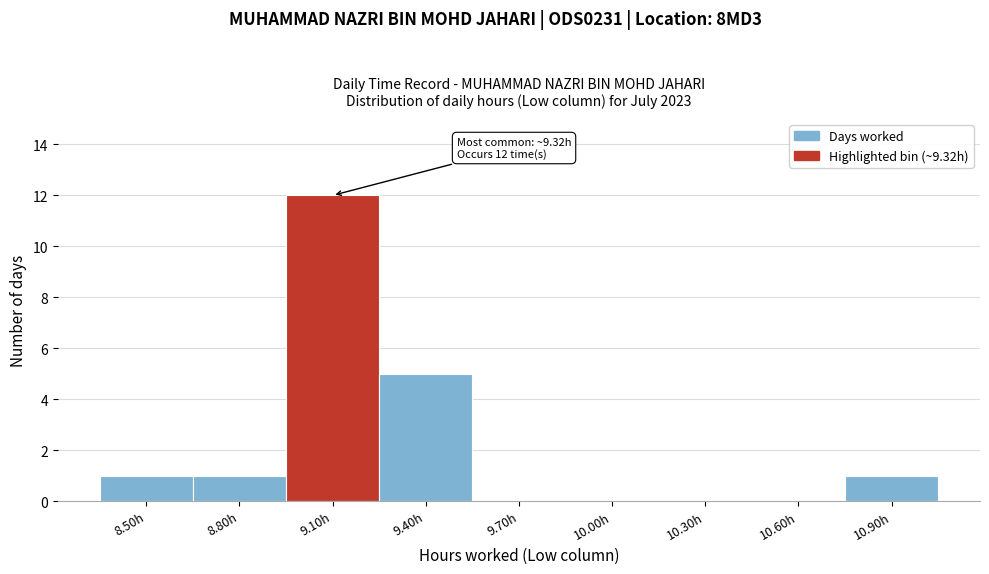

Reading left to right, what are all the values shown in this chart?

8.50h=1	8.80h=1	9.10h=12	9.40h=5	9.70h=0	10.00h=0	10.30h=0	10.60h=0	10.90h=1